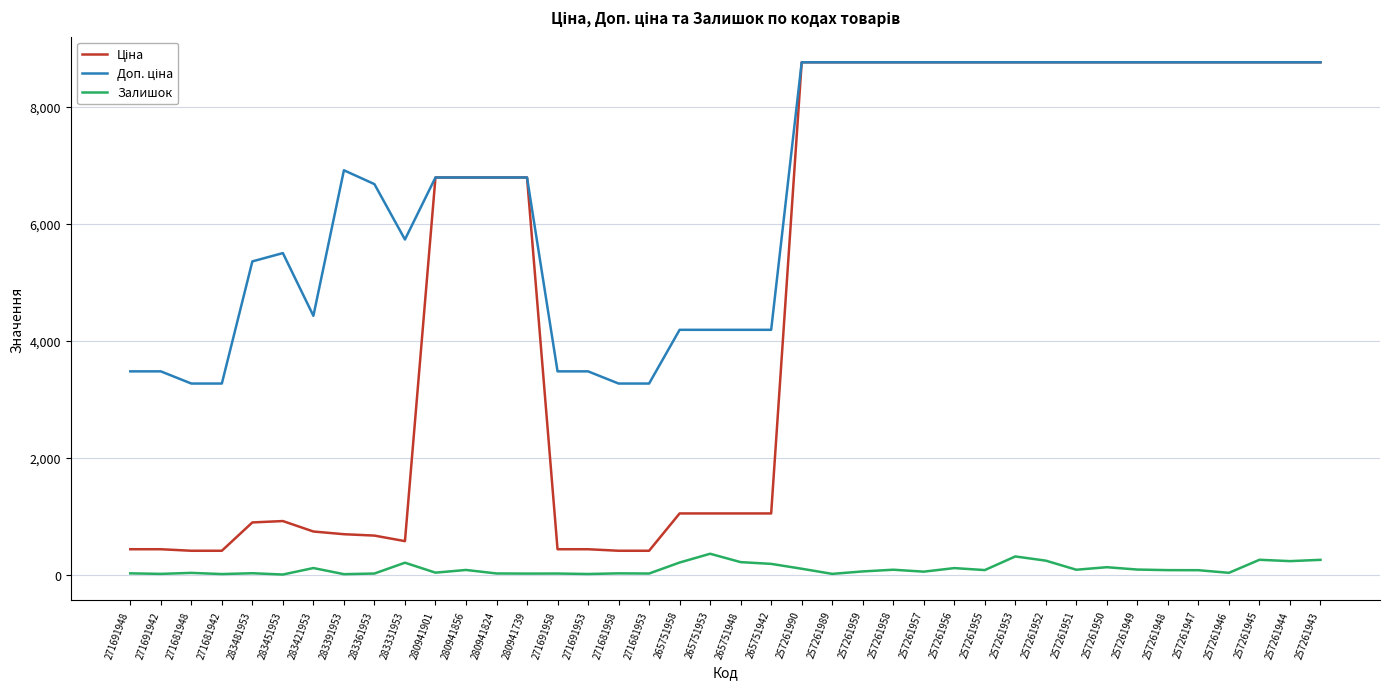

What is the maximum value shown in the chart?

8755.5